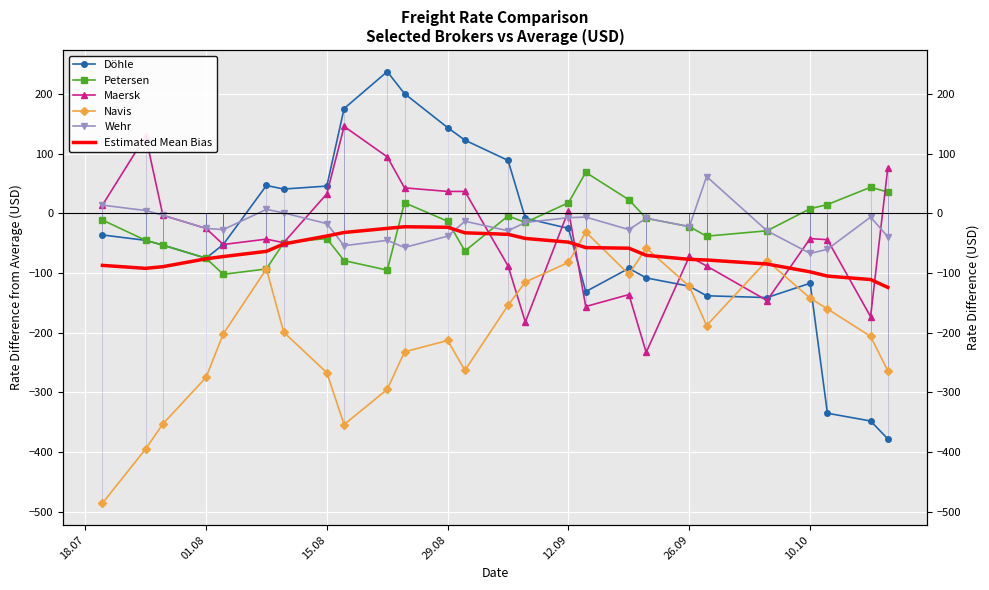

What is the highest value of the Petersen series?

69.0